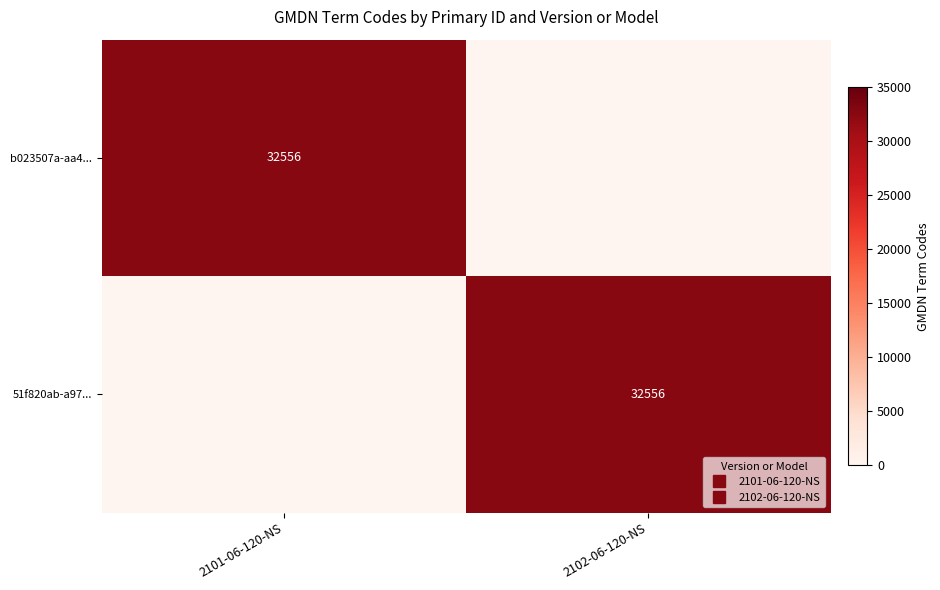

At which label is b023507a-aa4... closest to 16278?

2101-06-120-NS